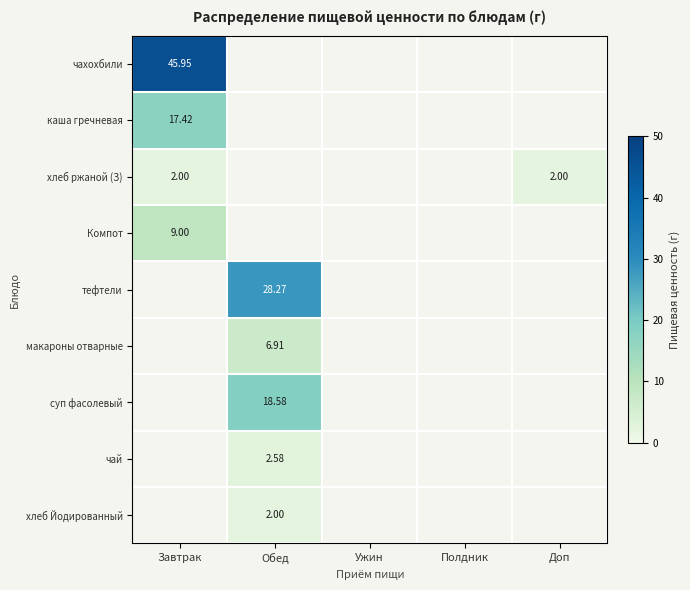

How many distinct data groups are displayed?

9